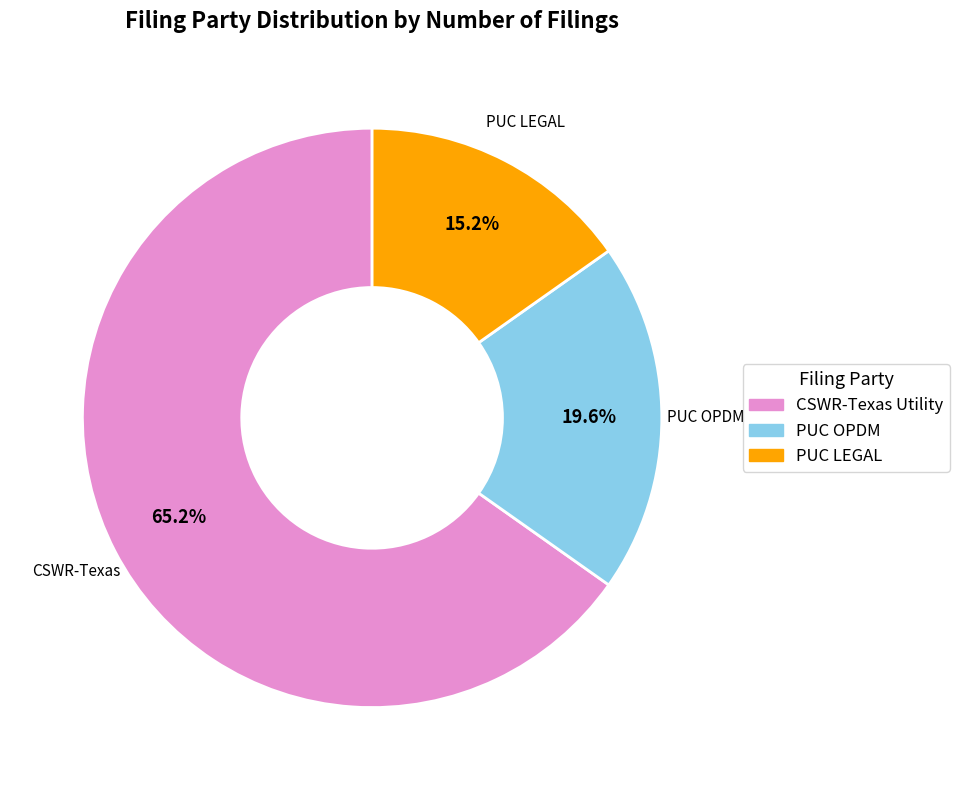

What is the smallest slice in the pie chart?

PUC LEGAL